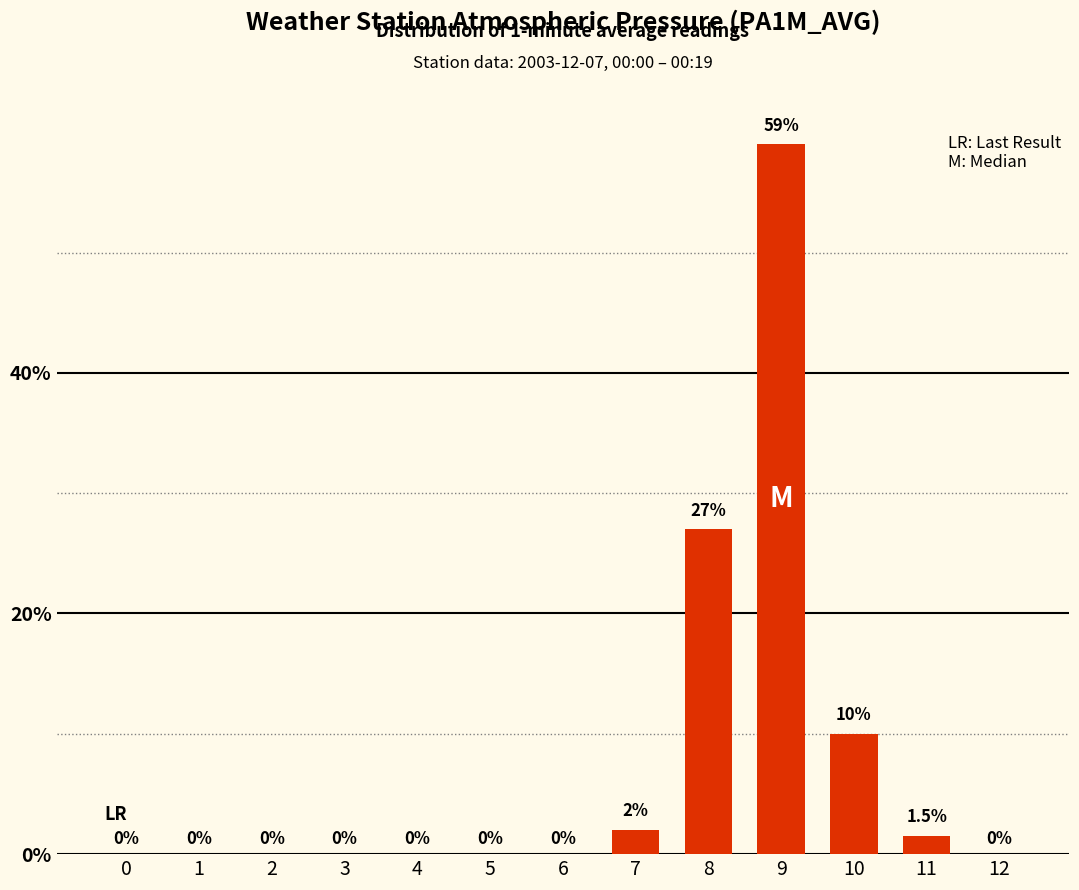

Reading left to right, transcribe all the data shown in this chart.

0=0.0	1=0.0	2=0.0	3=0.0	4=0.0	5=0.0	6=0.0	7=2.0	8=27.0	9=59.0	10=10.0	11=1.5	12=0.0